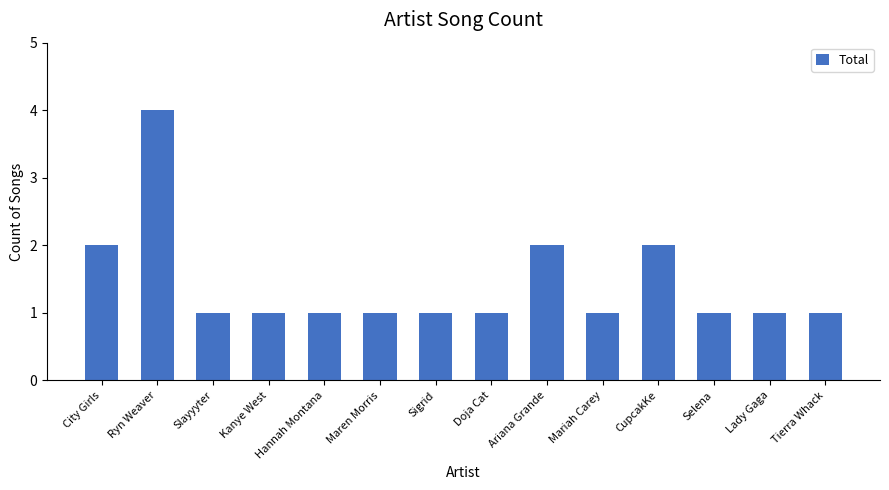

Does the chart contain stacked bars?

No